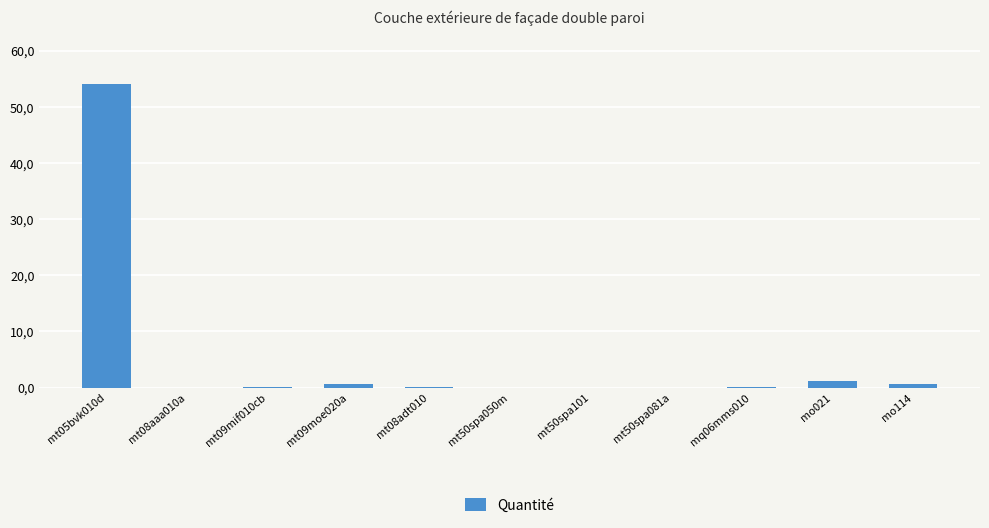

Which label corresponds to the largest value in the chart?

mt05bvk010d